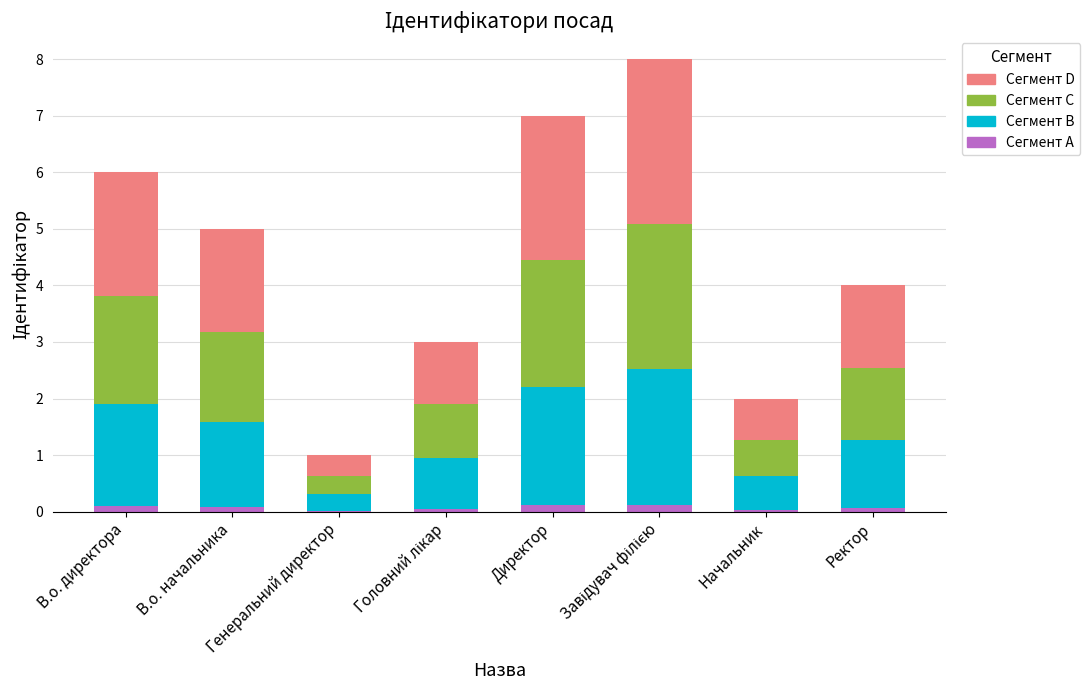

Is it true that Сегмент A equals 0.0 at Генеральний директор?

True